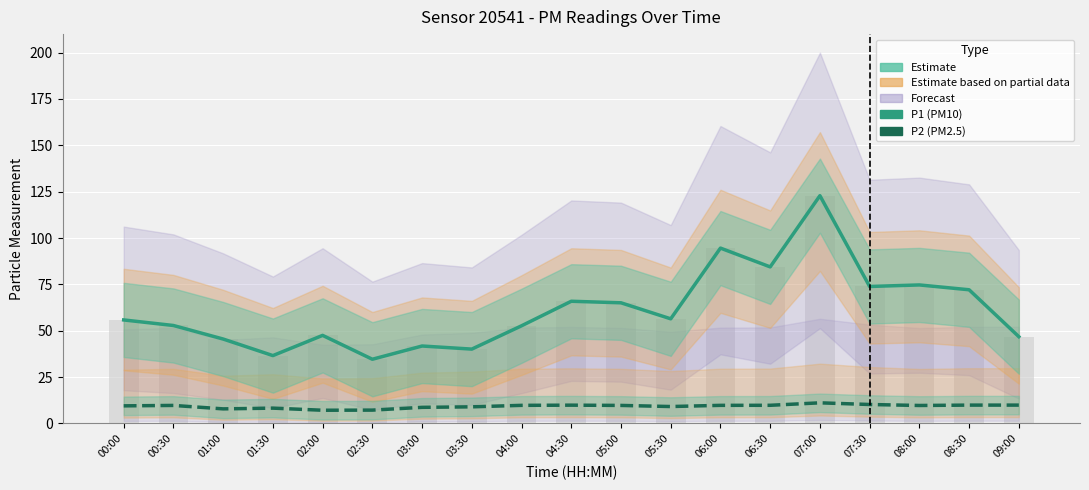

What is the difference between the P1 (PM10) values at 07:30 and 00:00?

18.0